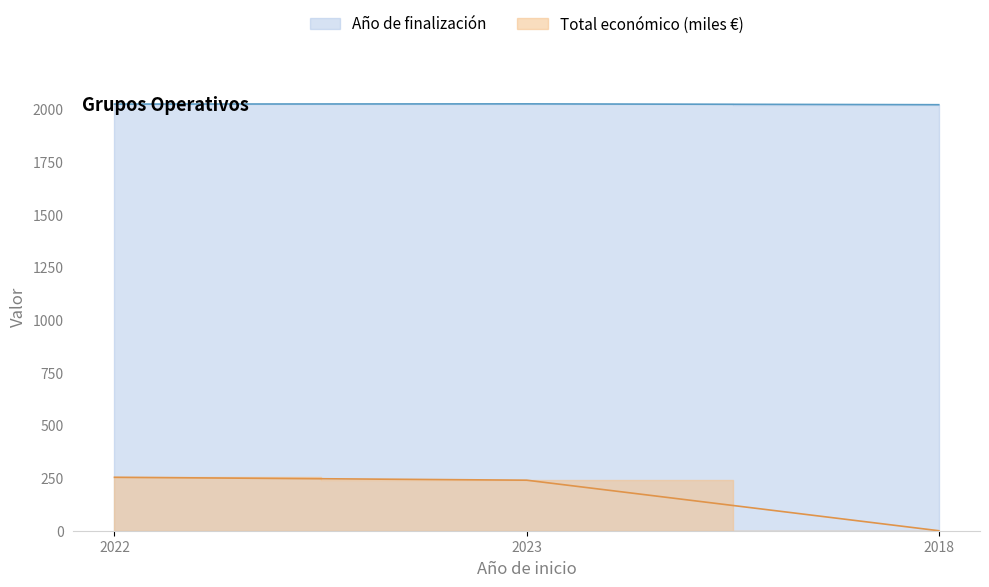

Rank the series by their average value, from lowest to highest.

Total económico, Año de finalización